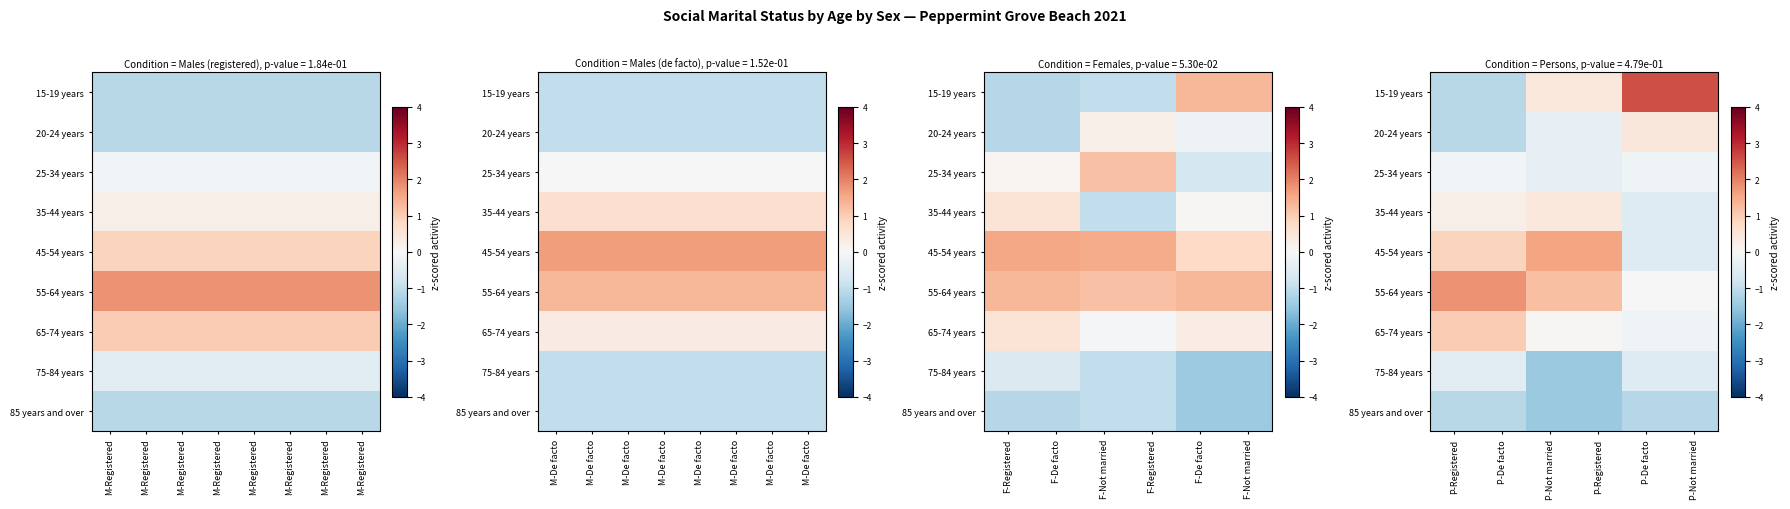

How many values in the 20-24 years series are below 0?

4